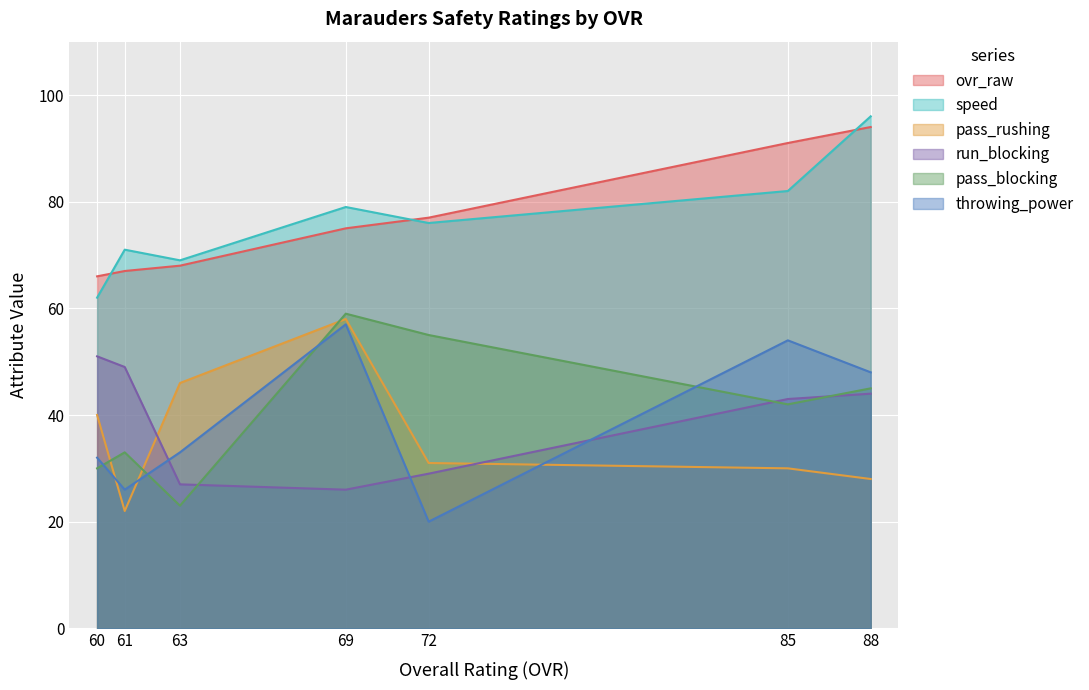

True or false: speed and throwing_power intersect in this chart.

False